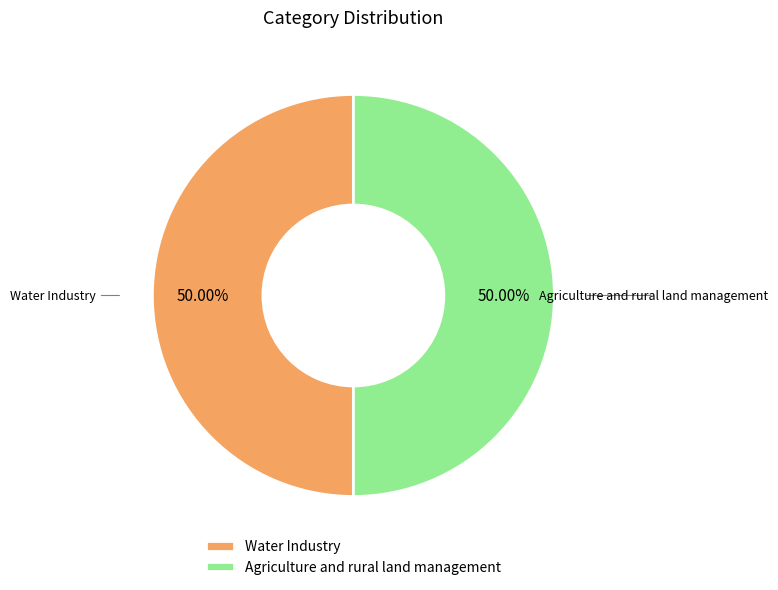

The Water Industry slice represents 50% of the pie. True or false?

True